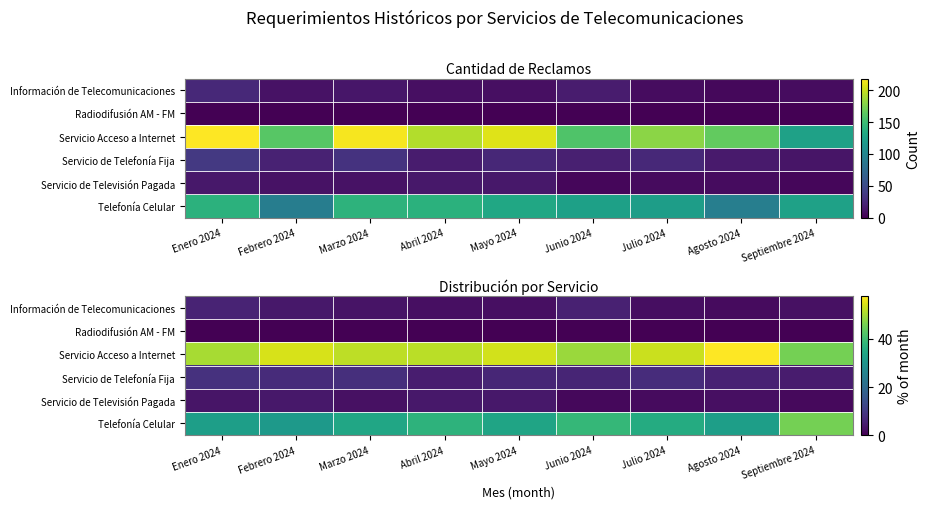

How many categories are shown in the chart?

9